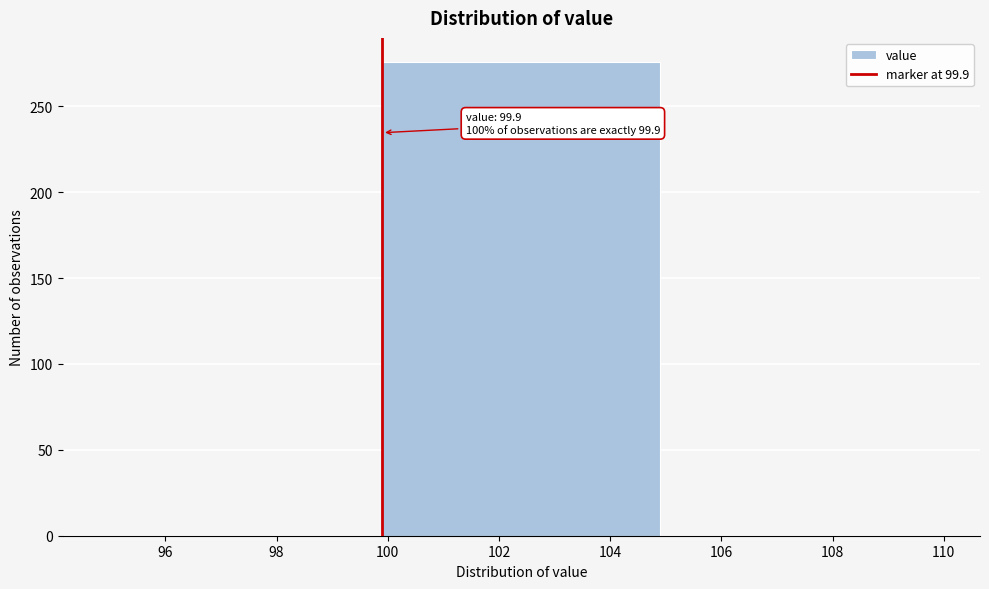

Over which range of the x-axis is the bar tallest?

99.9 to 104.9